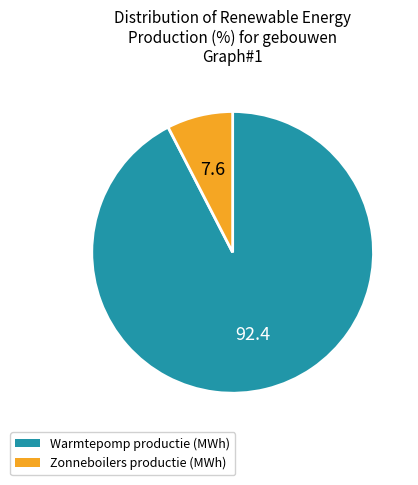

Between Zonneboilers productie (MWh) and Warmtepomp productie (MWh), which is larger?

Warmtepomp productie (MWh)